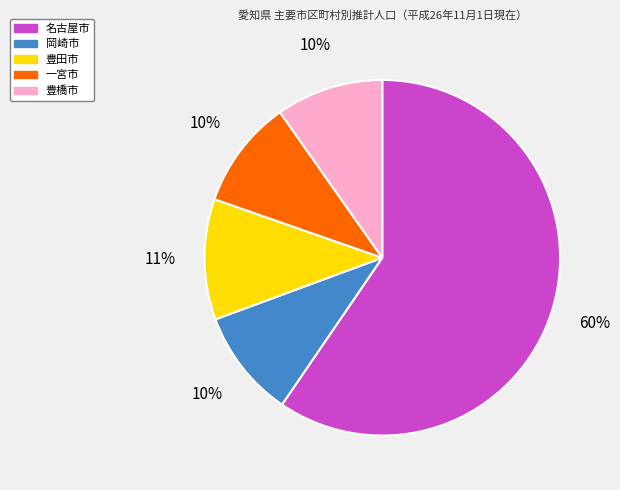

Which slice represents more than half of the pie?

名古屋市